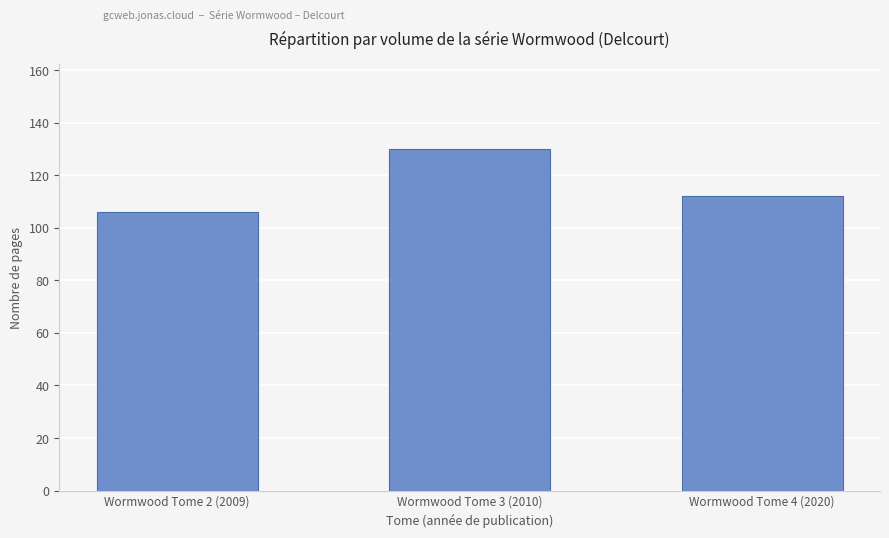

What is the difference between the maximum and minimum values?

24